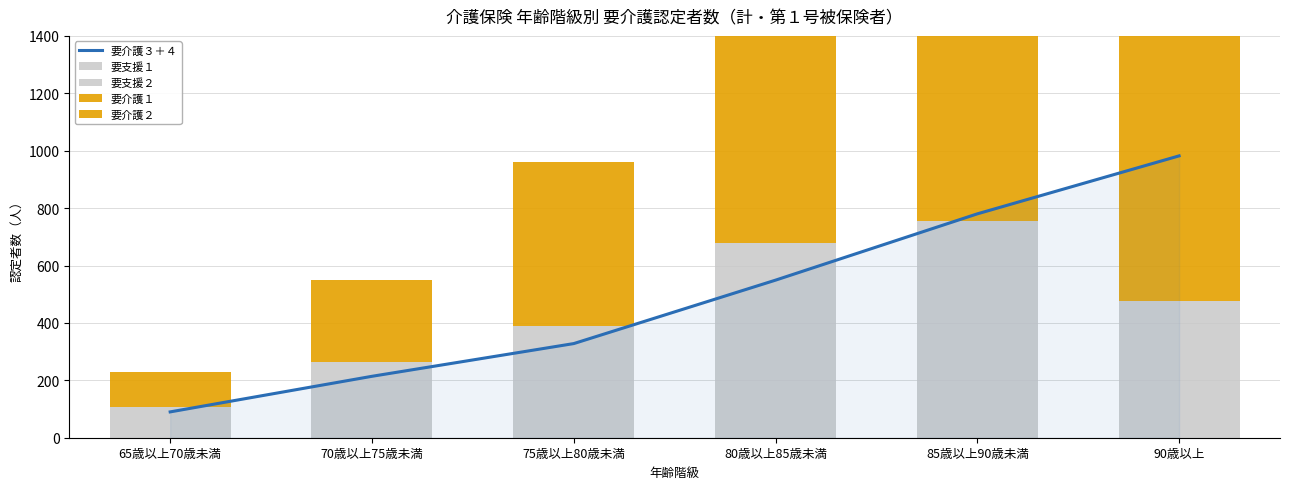

What is the value of the 要支援１ bar at the 6th from the left?

153